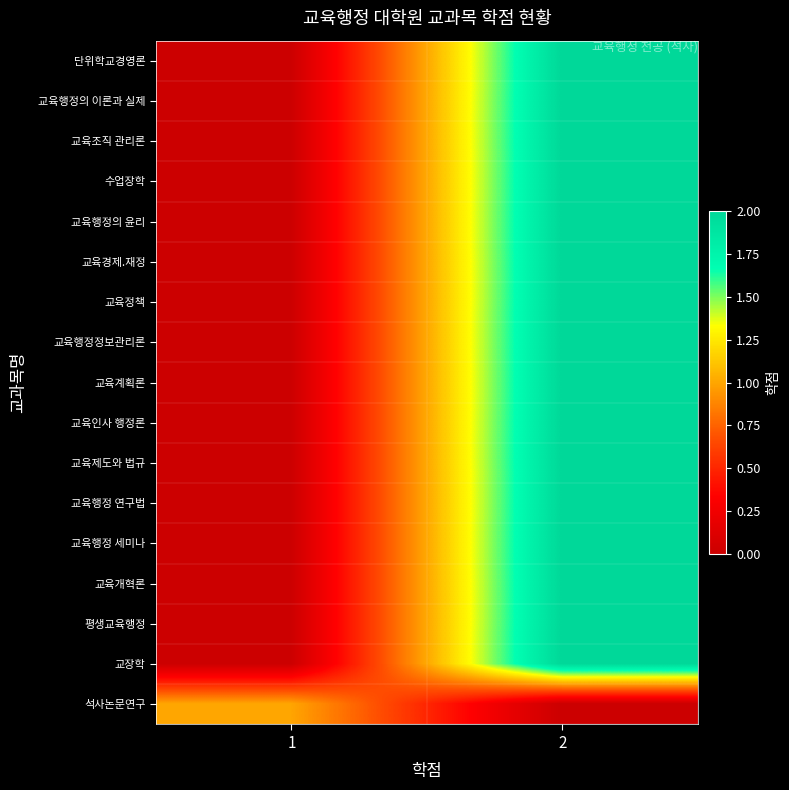

What is the total value across all series at 1?

1